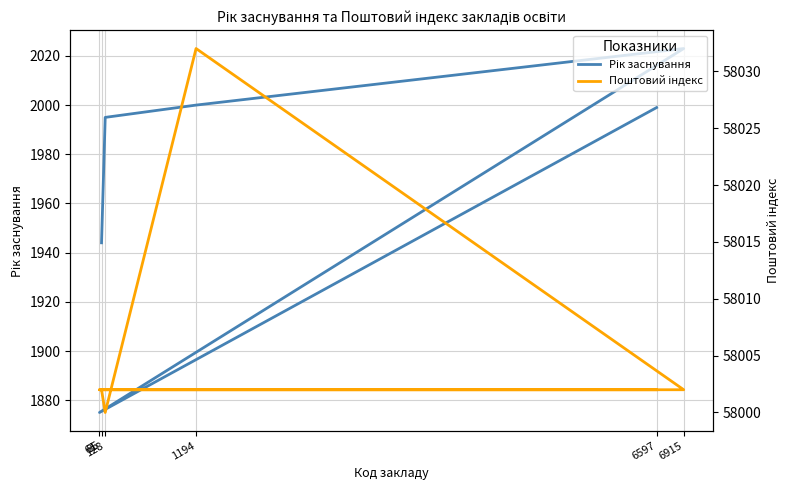

What is the difference between the Поштовий індекс values at 128 and 85?

2